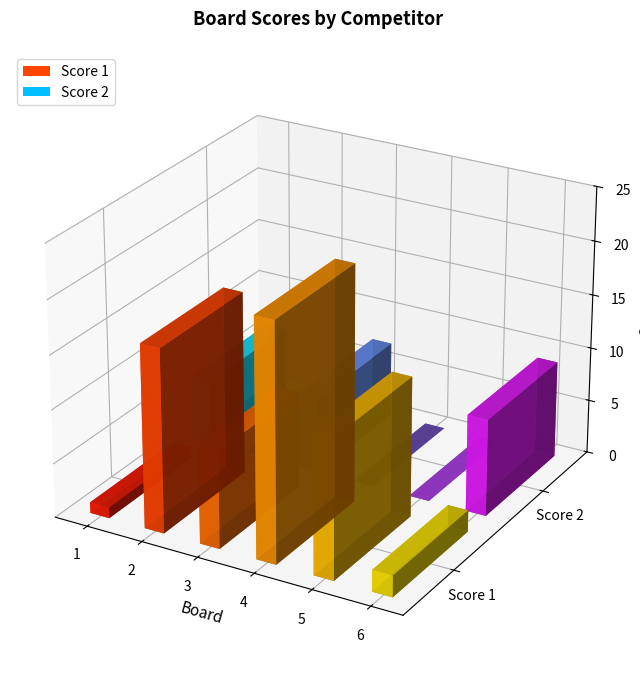

At which category is the sum across all series the highest?

4